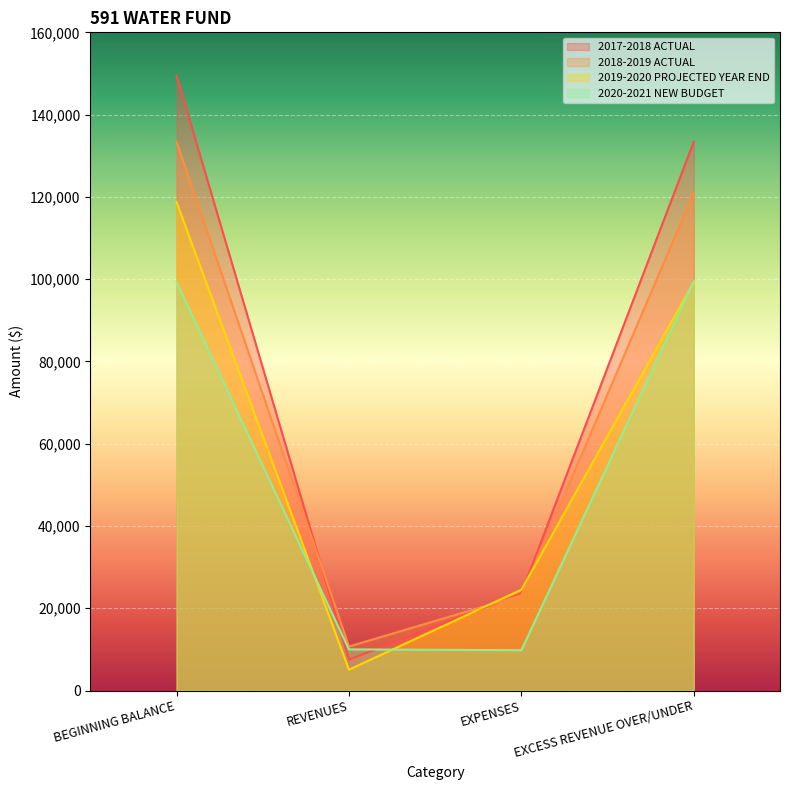

What is the sum of the 2018-2019 ACTUAL values at BEGINNING BALANCE and EXCESS REVENUE OVER/UNDER?

254421.0